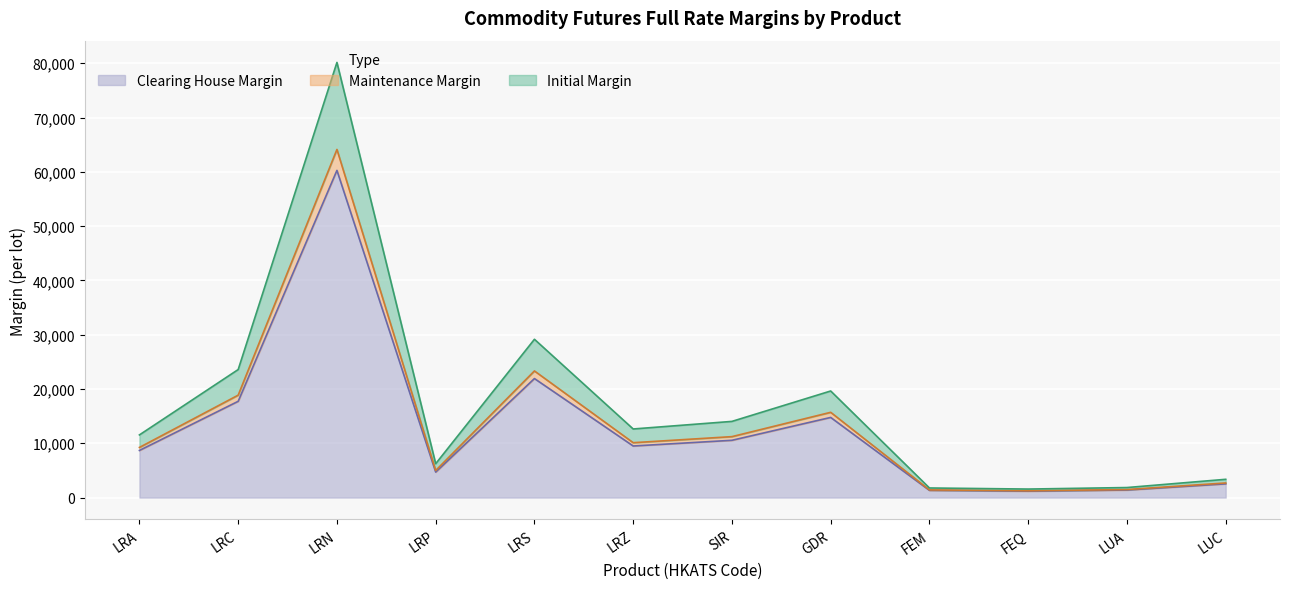

What is the value of the Initial point at the 10th from the left?

1569